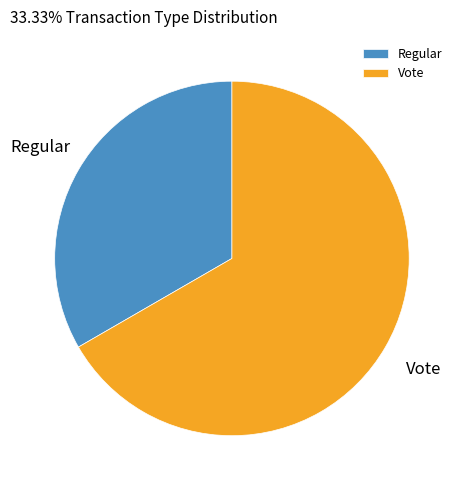

Which slice is the smallest?

Regular